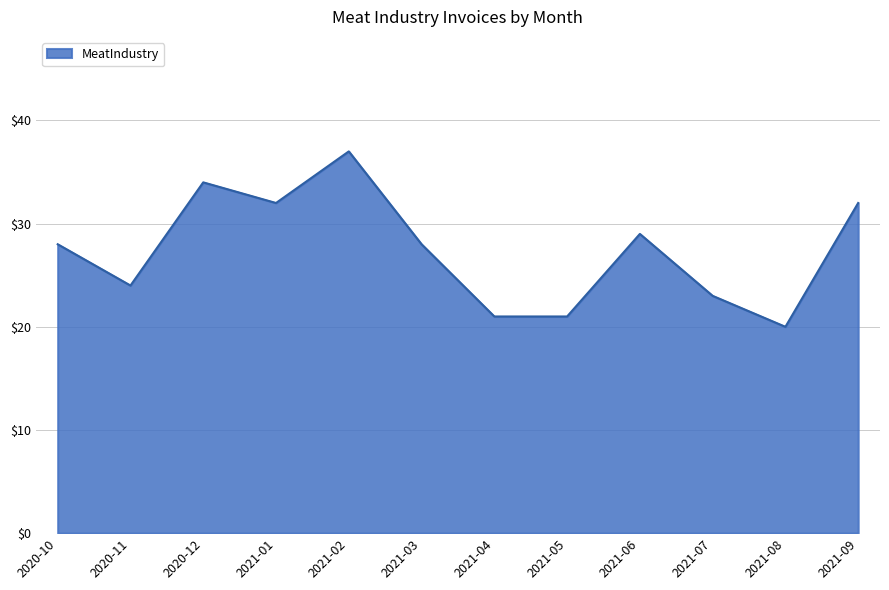

What position from the left is 2020-10?

1